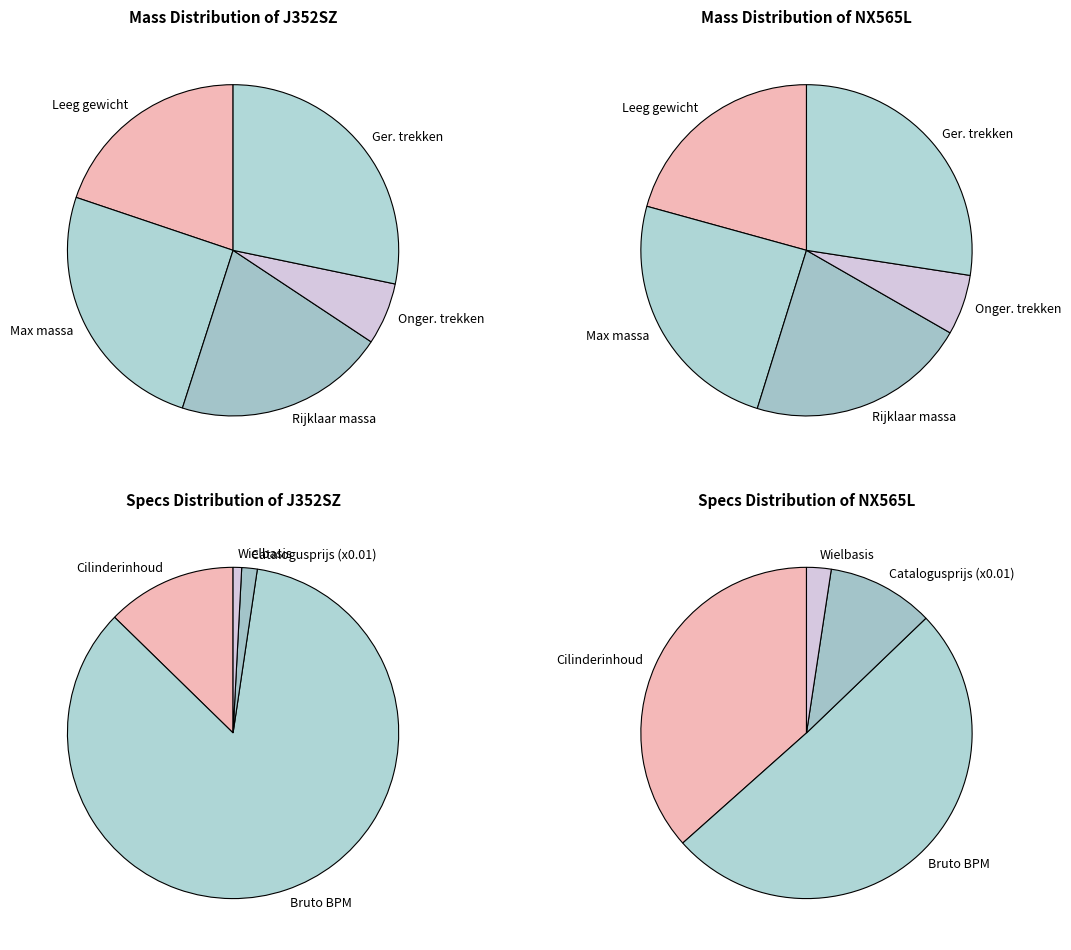

To the nearest percent, what portion does NX565L represent?

50%